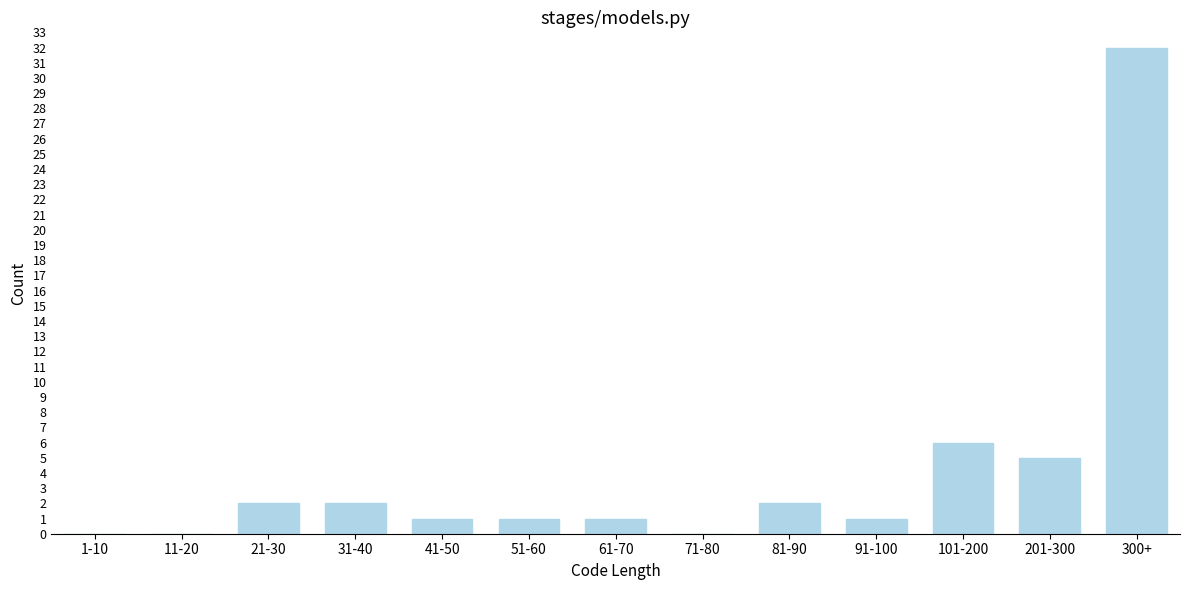

Reading left to right, what are all the values shown in this chart?

1-10=0	11-20=0	21-30=2	31-40=2	41-50=1	51-60=1	61-70=1	71-80=0	81-90=2	91-100=1	101-200=6	201-300=5	300+=32